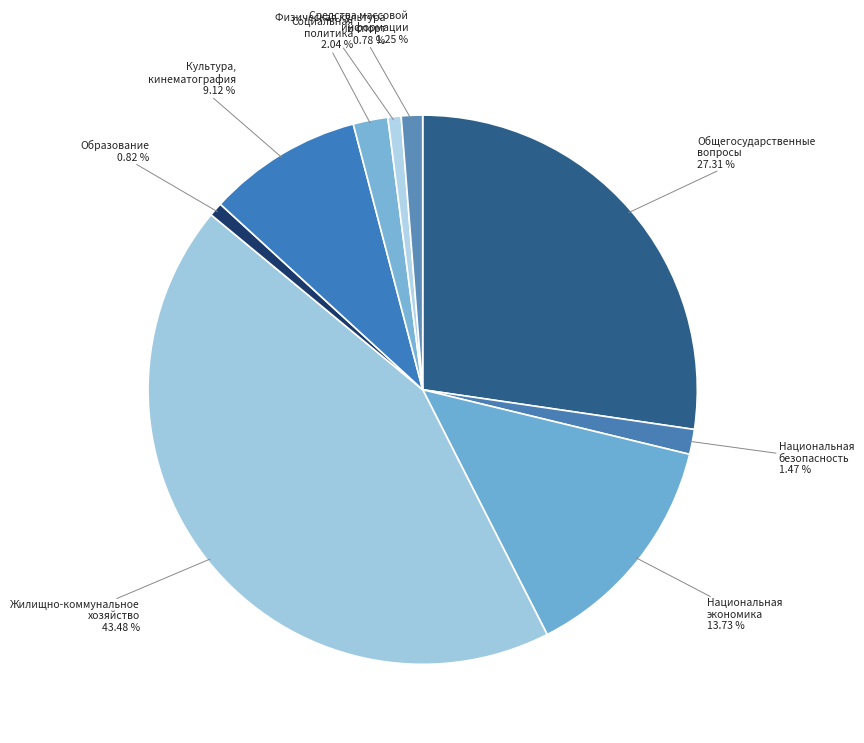

Which slice is the largest?

Жилищно-коммунальное хозяйство